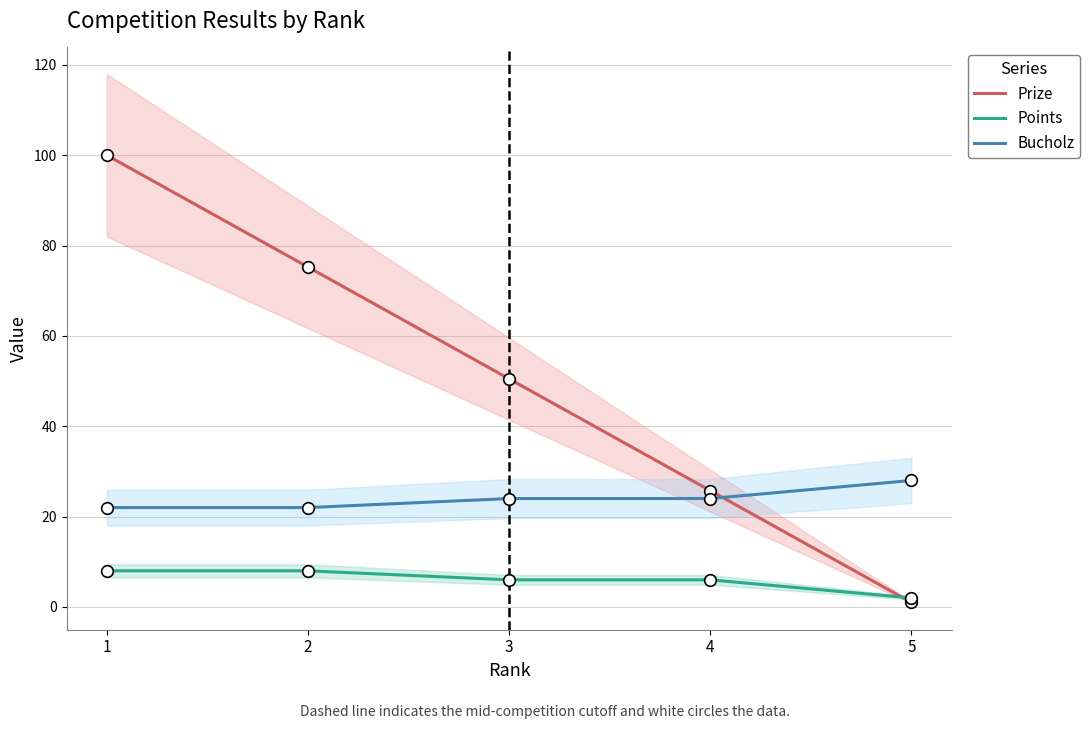

At which category is the sum across all series the highest?

1